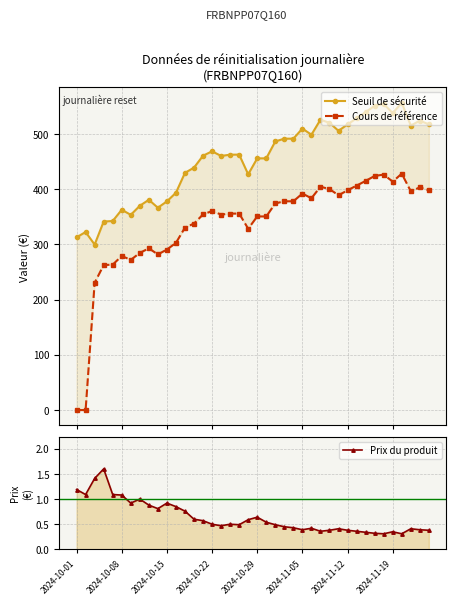

What is the label of the 38th point from the left?

37